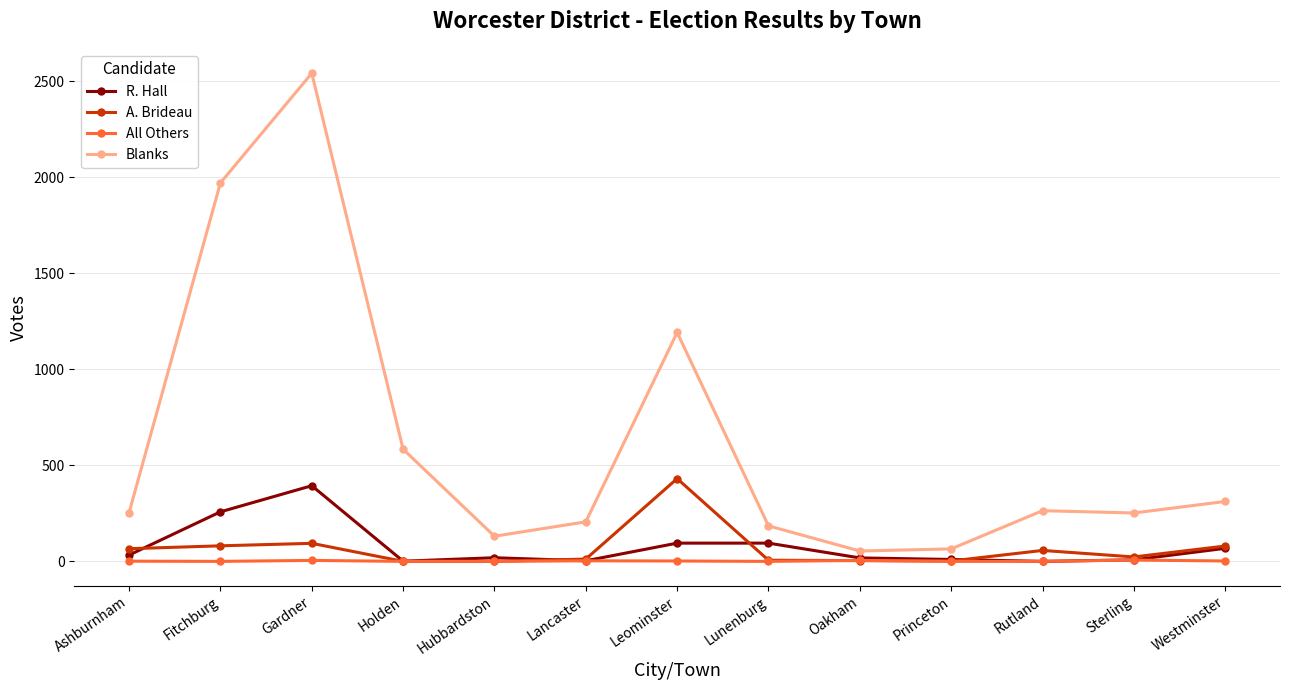

Rank the series at Fitchburg from highest to lowest value.

Blanks, R. Hall, A. Brideau, All Others